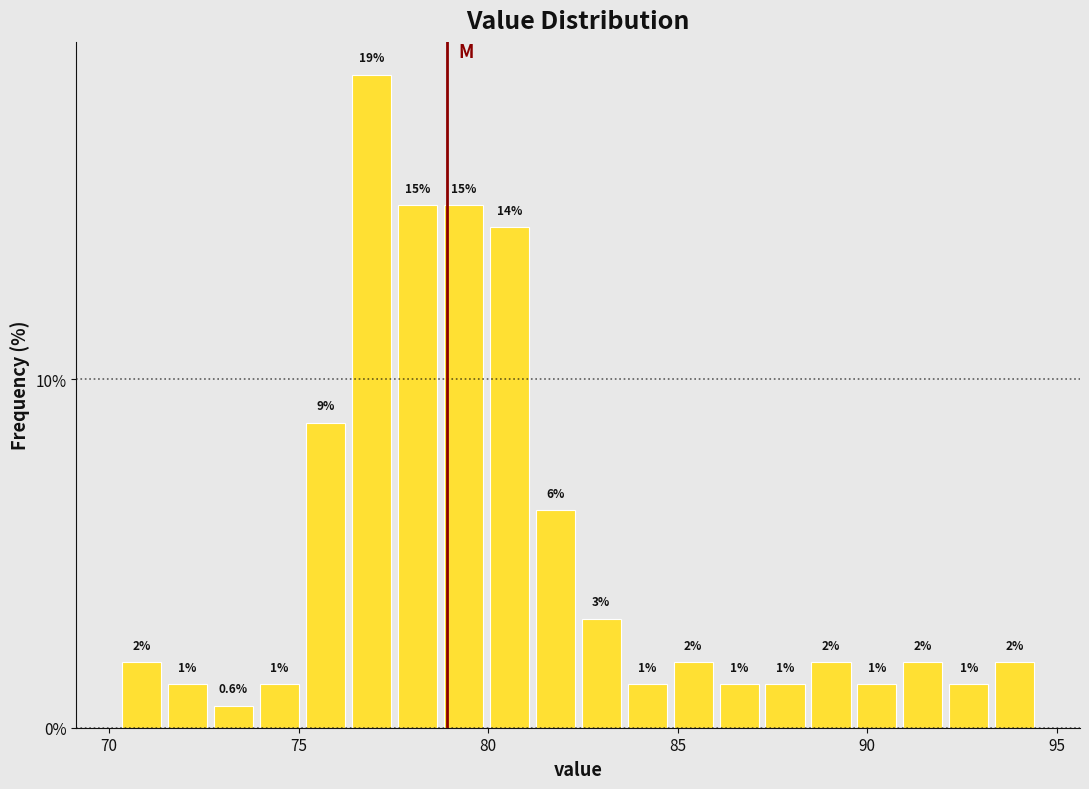

Read against the x-axis, roughly where is the centre of the tallest bar?

77.0